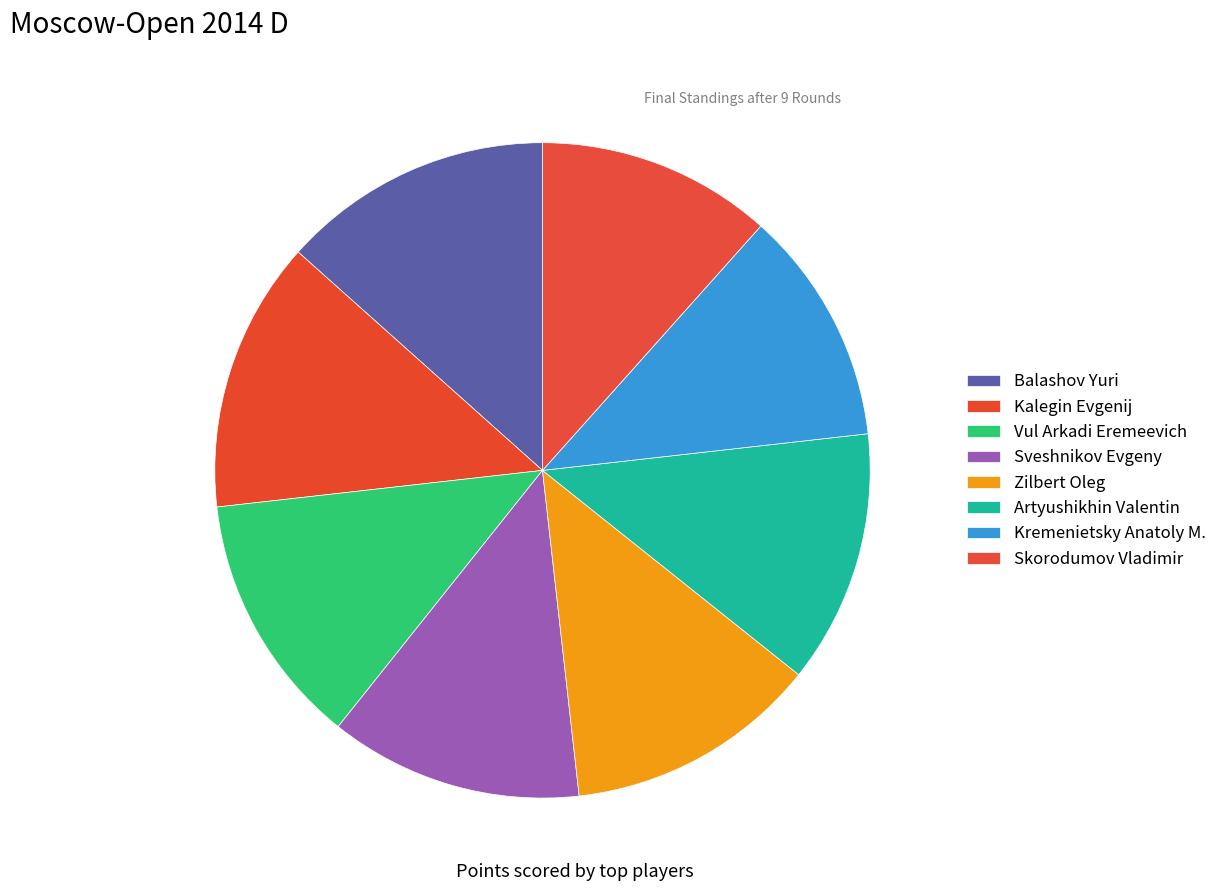

Rank the categories by value from lowest to highest.

Kremenietsky Anatoly M., Skorodumov Vladimir, Vul Arkadi Eremeevich, Sveshnikov Evgeny, Zilbert Oleg, Artyushikhin Valentin, Balashov Yuri, Kalegin Evgenij